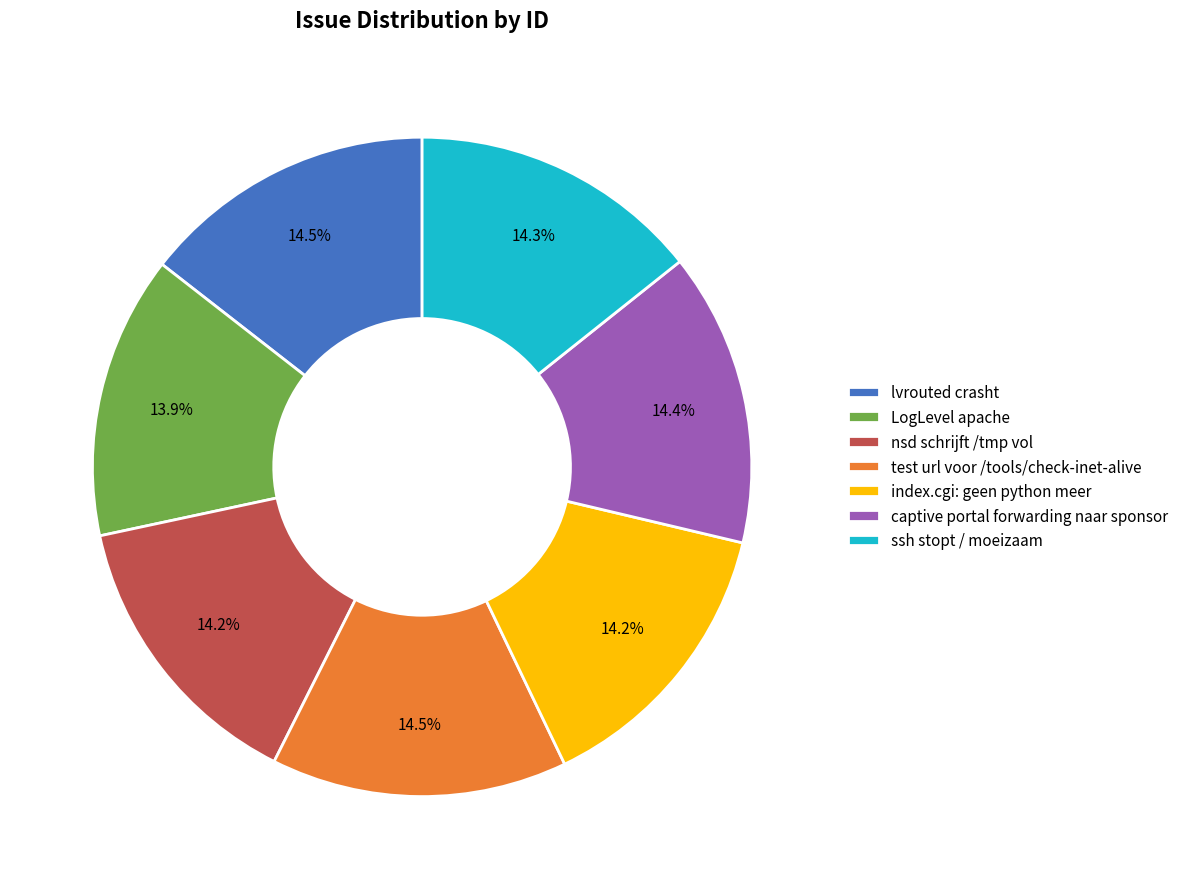

Is the sum of captive portal forwarding naar sponsor and lvrouted crasht greater than half?

No